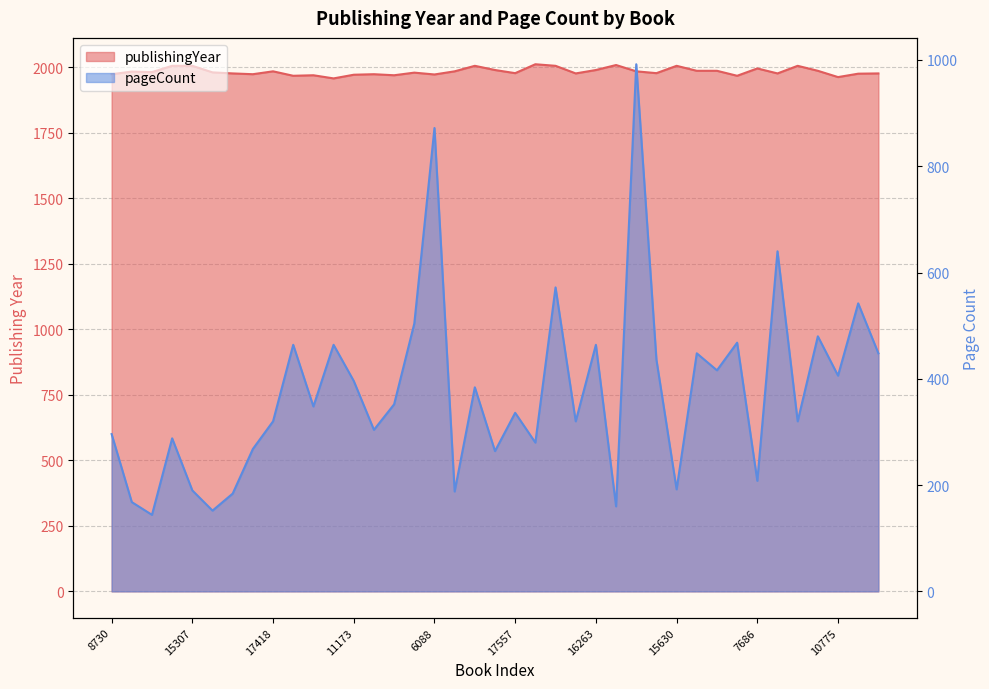

Reading left to right, list all the values displayed in this chart.

publishingYear: 8730=1973	12515=1983	4896=1981	16785=2005	15307=2005	12734=1980	15823=1976	7322=1973	17418=1984	15853=1967	8769=1969	7653=1957	11173=1971	7283=1973	5388=1969	6393=1979	6088=1972	13267=1984	15804=2005	12451=1989	17557=1977	3175=2011	15802=2005	13001=1976	16263=1989	11876=2008	16068=1984	12542=1977	15630=2005	7728=1986	7730=1986	14438=1967	7686=1995	17533=1976	11271=2005	15034=1986	10775=1962	12398=1975	5896=1976
pageCount: 8730=296	12515=168	4896=144	16785=288	15307=190	12734=152	15823=184	7322=268	17418=320	15853=464	8769=348	7653=464	11173=396	7283=304	5388=352	6393=504	6088=872	13267=188	15804=384	12451=264	17557=336	3175=280	15802=572	13001=320	16263=464	11876=160	16068=992	12542=436	15630=192	7728=448	7730=416	14438=468	7686=208	17533=640	11271=320	15034=480	10775=406	12398=542	5896=448